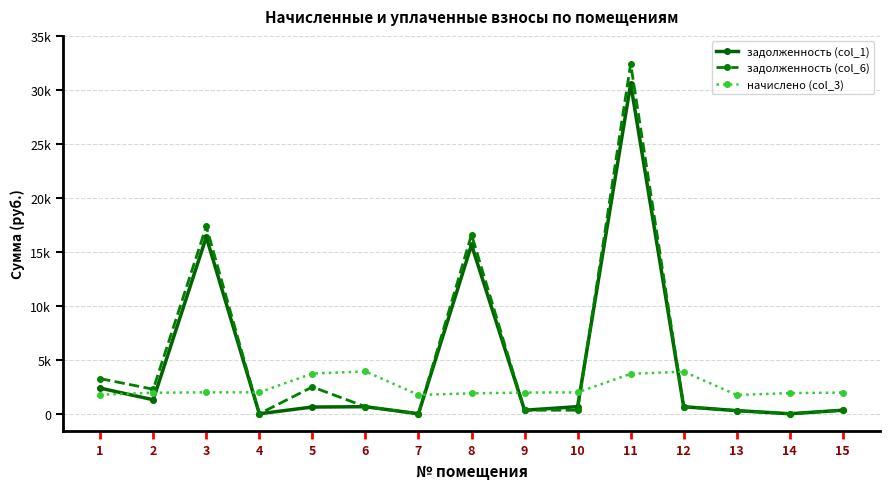

True or false: задолженность (col_1) and начислено (col_3) cross at least once.

True